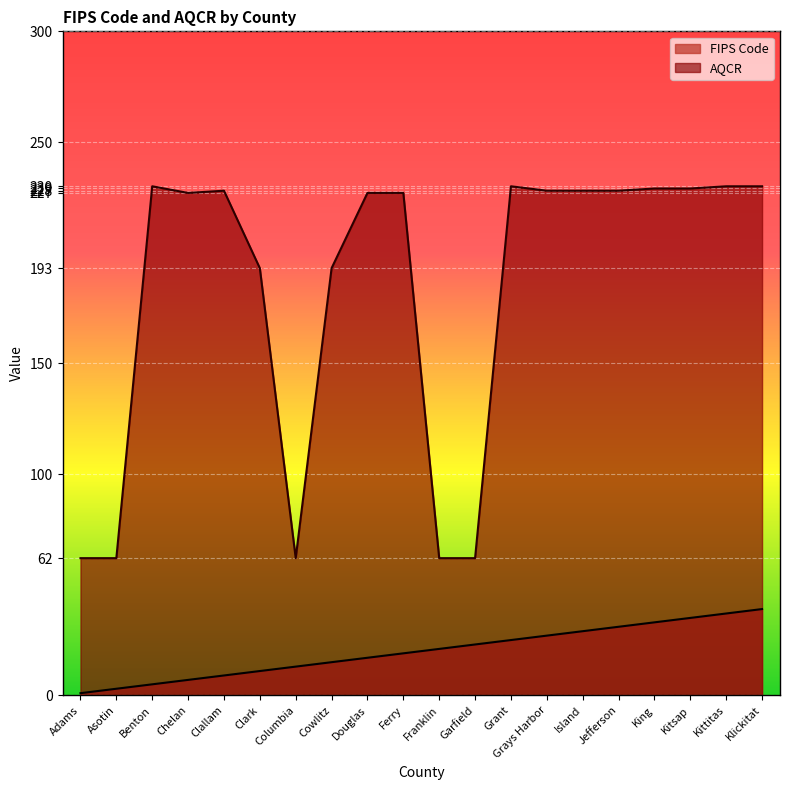

Which series has the largest total across all categories?

AQCR